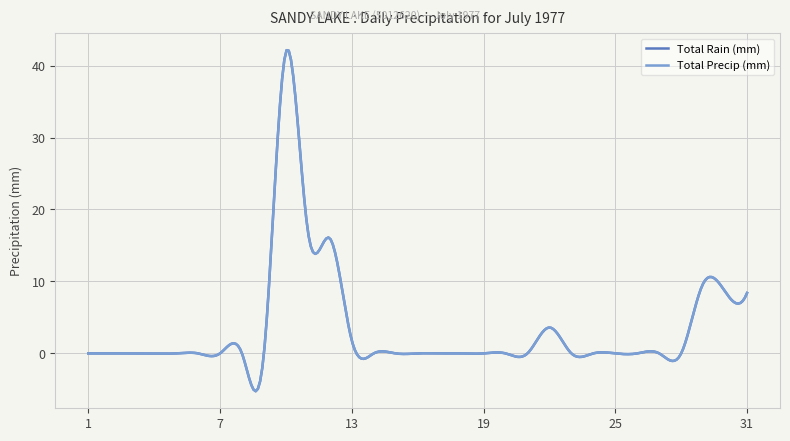

List the labels in order of Total Precip (mm) value, smallest first.

1977-07-01, 1977-07-02, 1977-07-03, 1977-07-04, 1977-07-05, 1977-07-06, 1977-07-07, 1977-07-08, 1977-07-09, 1977-07-14, 1977-07-15, 1977-07-16, 1977-07-17, 1977-07-18, 1977-07-19, 1977-07-20, 1977-07-21, 1977-07-23, 1977-07-24, 1977-07-25, 1977-07-26, 1977-07-27, 1977-07-28, 1977-07-13, 1977-07-22, 1977-07-31, 1977-07-30, 1977-07-29, 1977-07-12, 1977-07-11, 1977-07-10